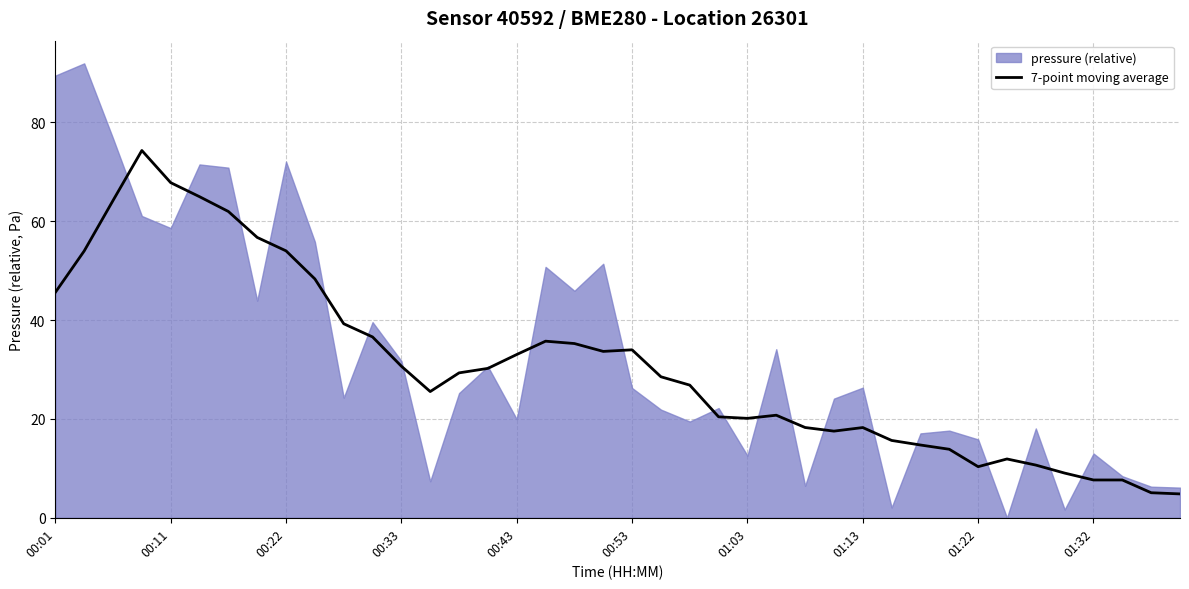

What is the lowest value of the 7-point moving average series?

4.8